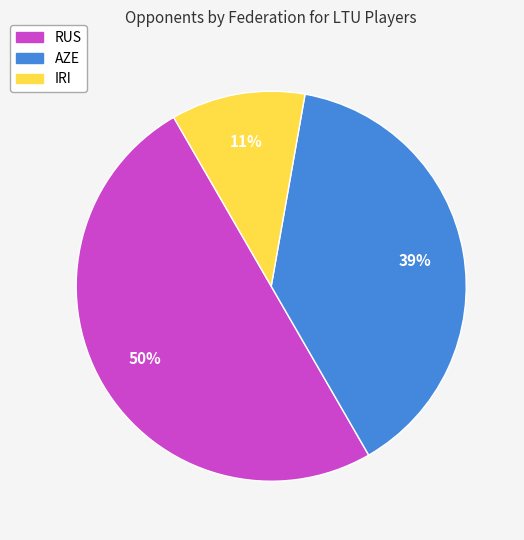

What is the ratio of the value at IRI to the value at AZE?

0.3